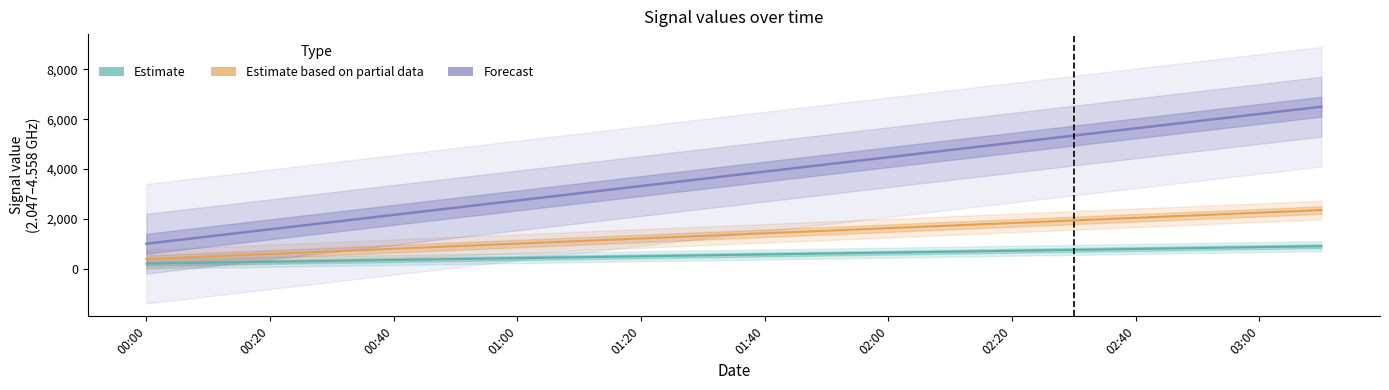

True or false: Forecast and Estimate based on partial data cross at least once.

False